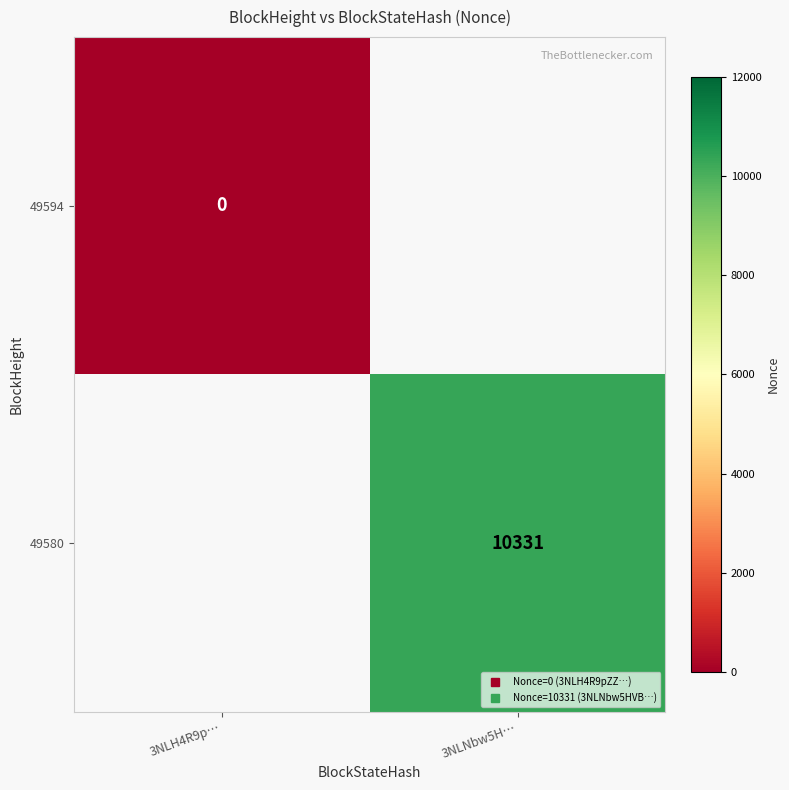

What is the greatest value displayed?

10331.0